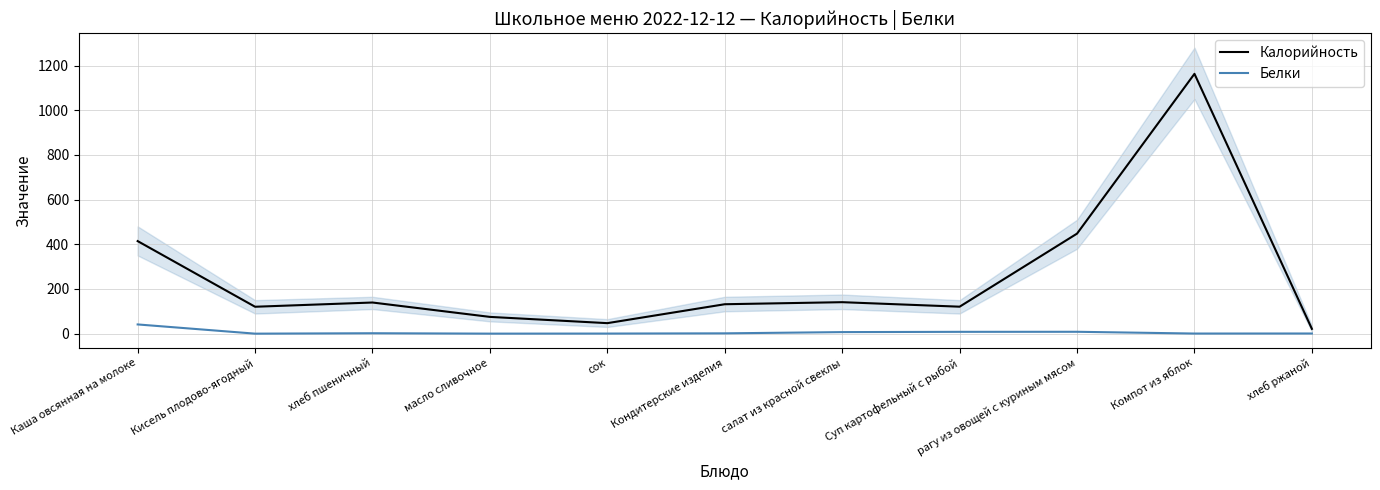

Which category has the highest value across all series?

Компот из яблок